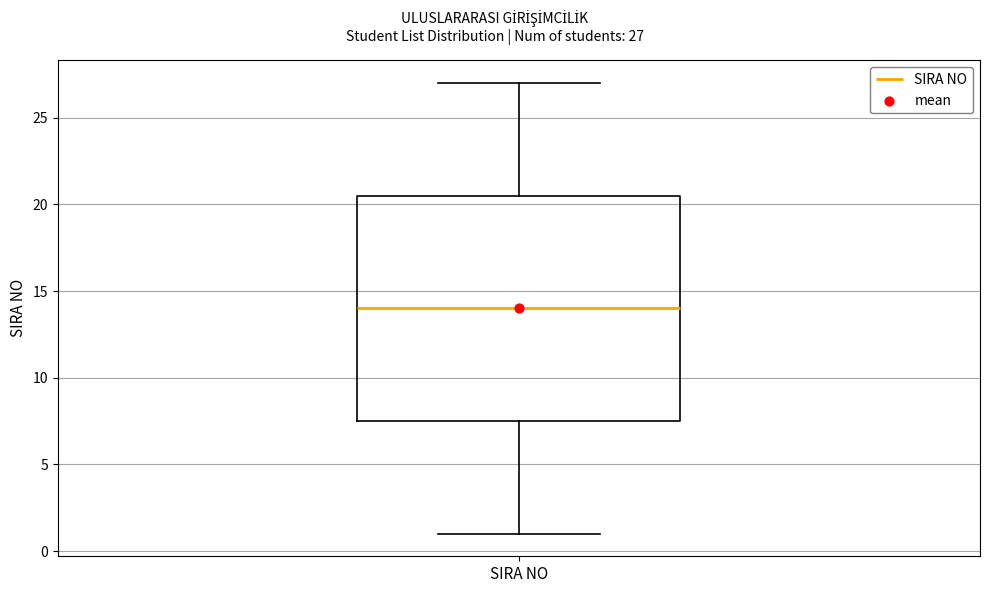

Read this box plot against the y-axis: the position of the median line, the range covered by the box, and the ends of both whiskers. The values are not printed on the chart, so give them approximately, as read against the axis.

median 14.0, box 7.5 to 20.5, whiskers 1.0 to 27.0